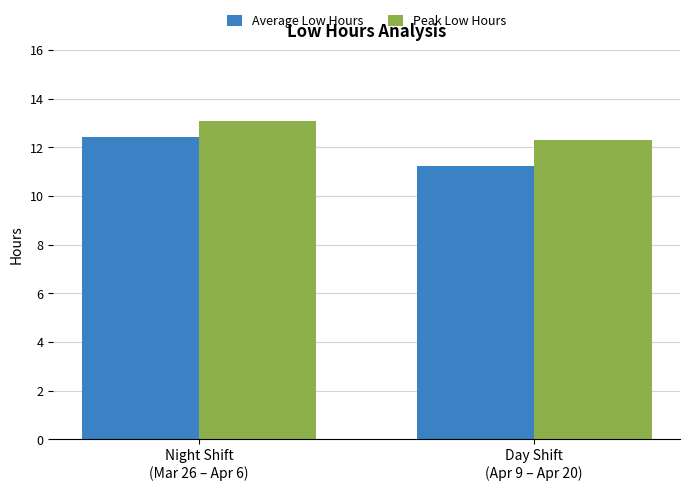

What is the difference between the Peak Low Hours values at Night Shift
(Mar 26 – Apr 6) and Day Shift
(Apr 9 – Apr 20)?

0.8